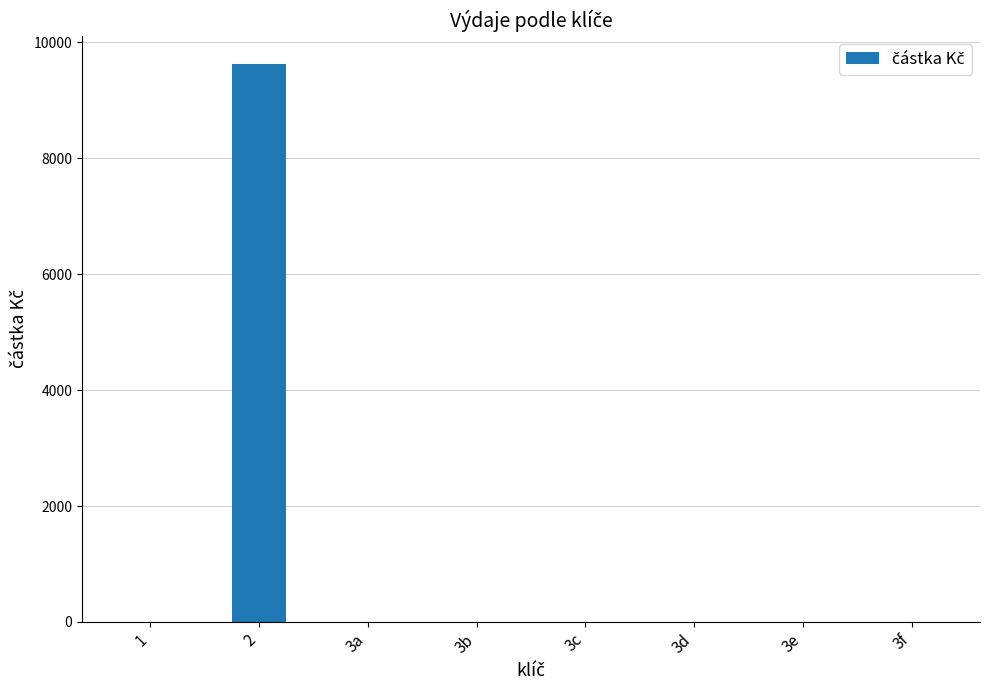

Are the bars grouped side by side (vs. stacked)?

No